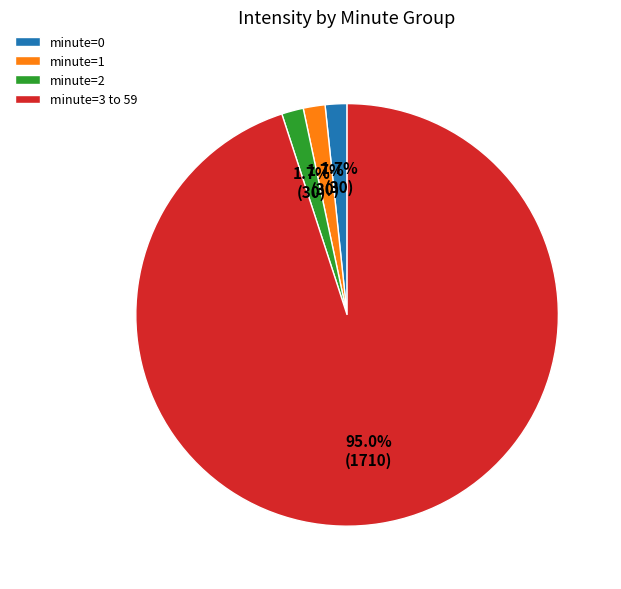

Which slice is the largest?

minute=3 to 59